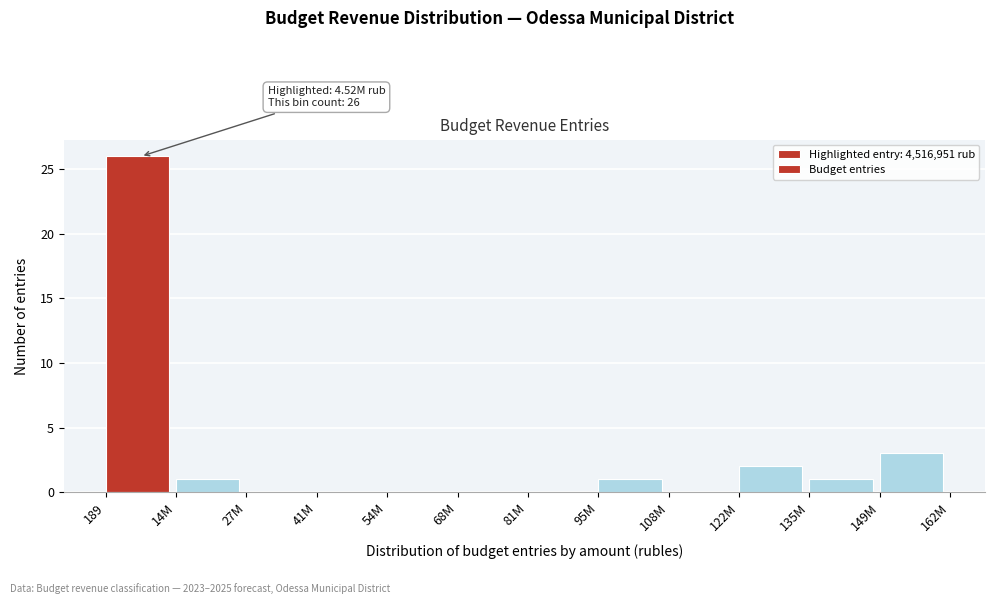

Reading right to left, what are all the values shown in this chart?

149M=3	135M=1	122M=2	108M=0	95M=1	81M=0	68M=0	54M=0	41M=0	27M=0	14M=1	189=26